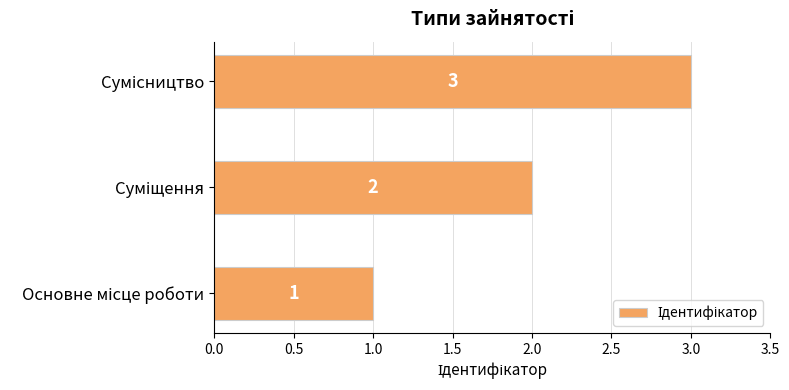

What is the sum of all values?

6